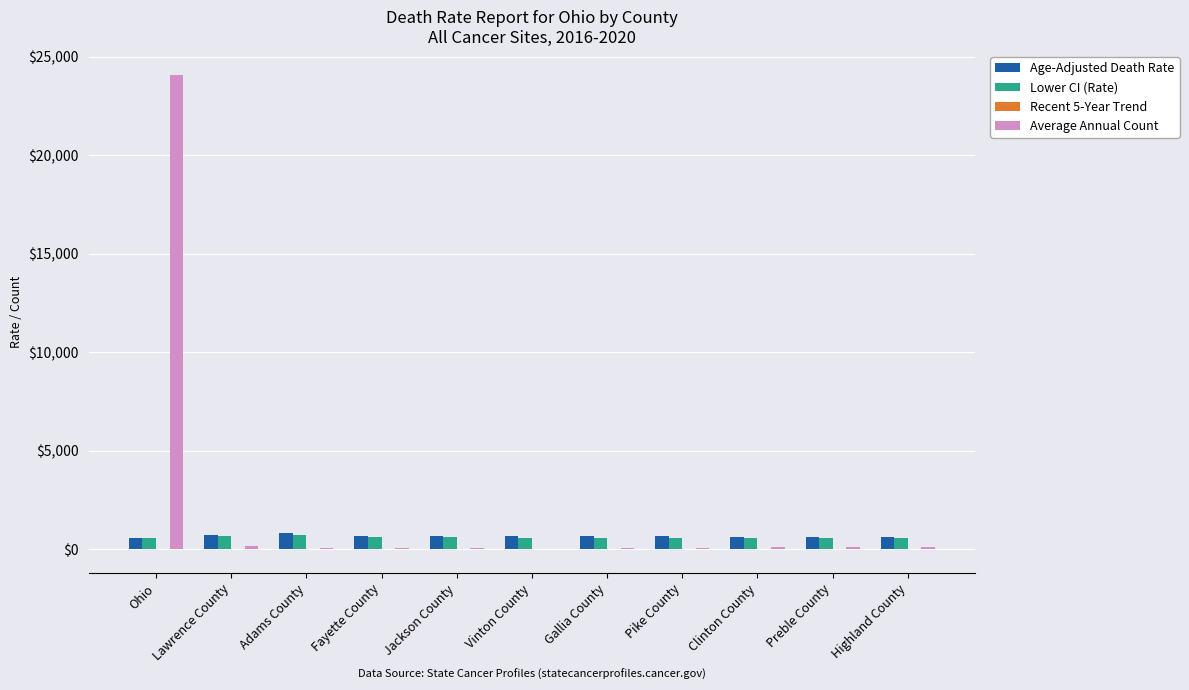

How many groups of bars are there?

11